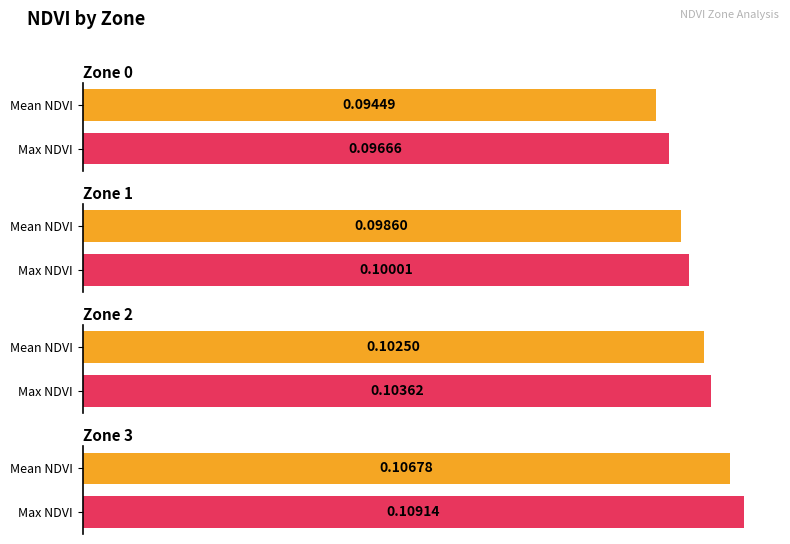

What is the sum of all Mean NDVI values?

0.4